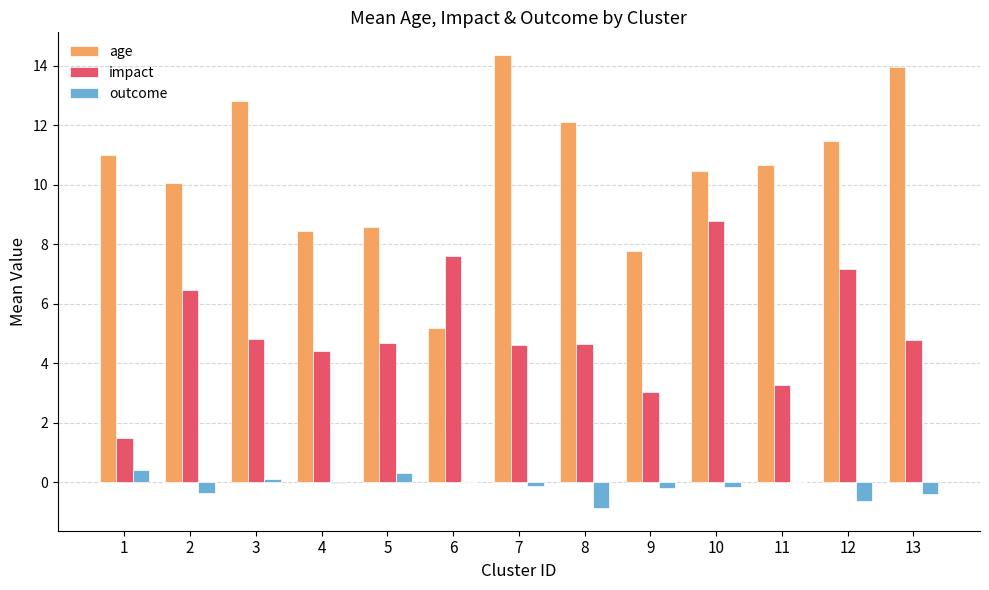

What is the total value across all series at 13?

18.4